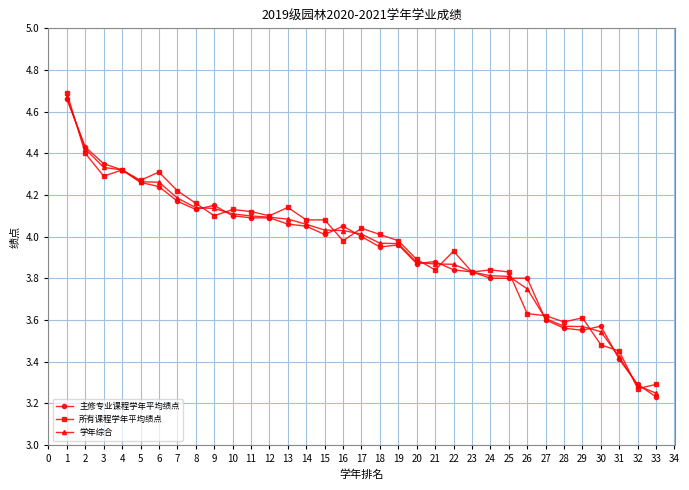

Which series ends up on top after the final intersection of 所有课程学年平均绩点 and 主修专业课程学年平均绩点?

所有课程学年平均绩点